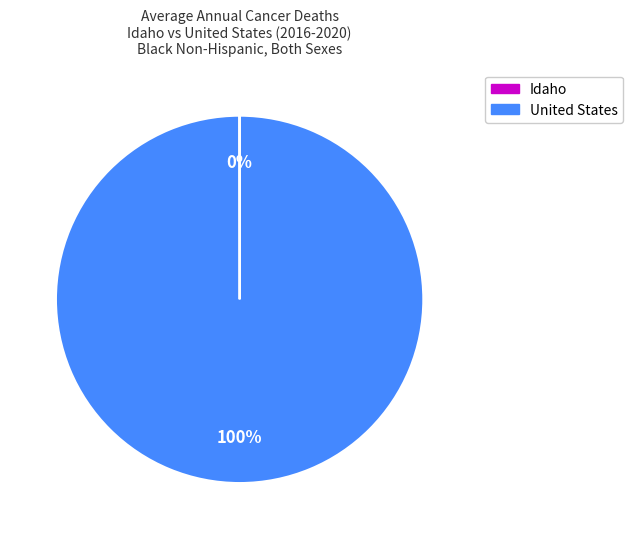

To the nearest percent, what is the average slice percentage?

50%